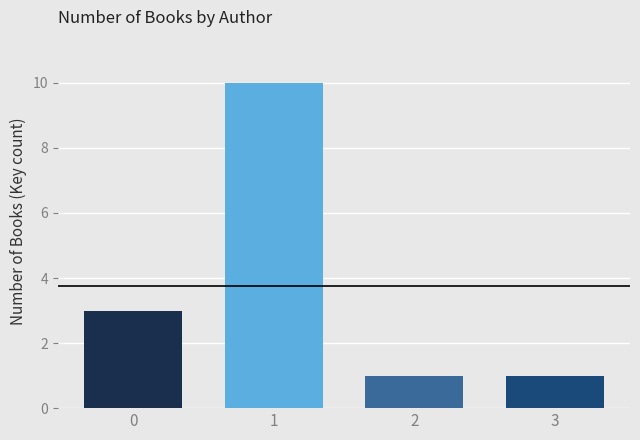

What is the greatest value displayed?

10